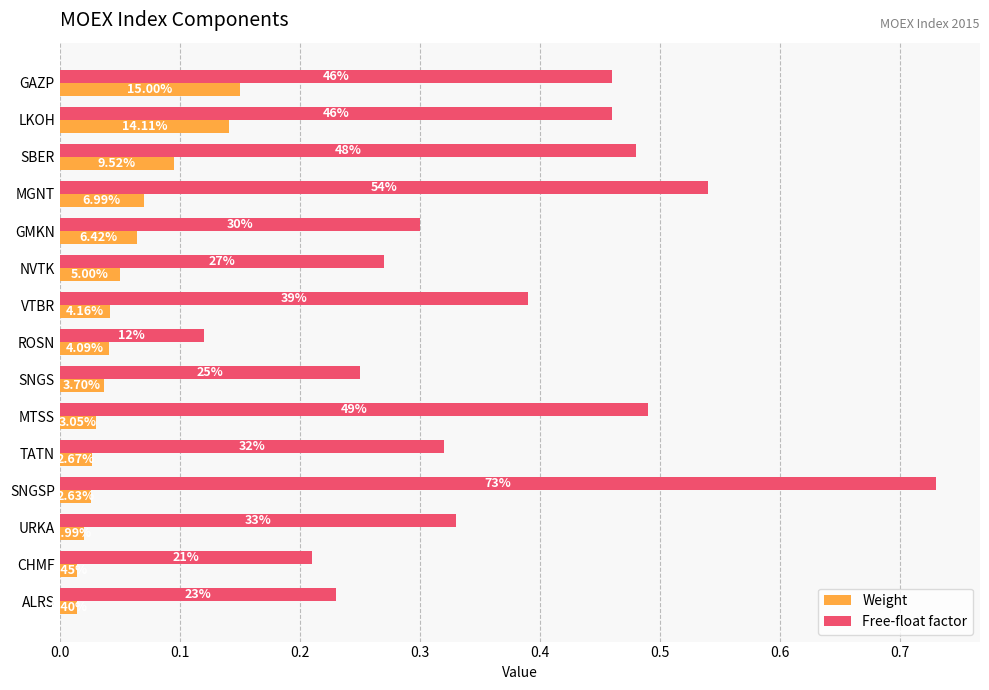

What is the difference between the maximum and second lowest values in the Weight series?

0.1